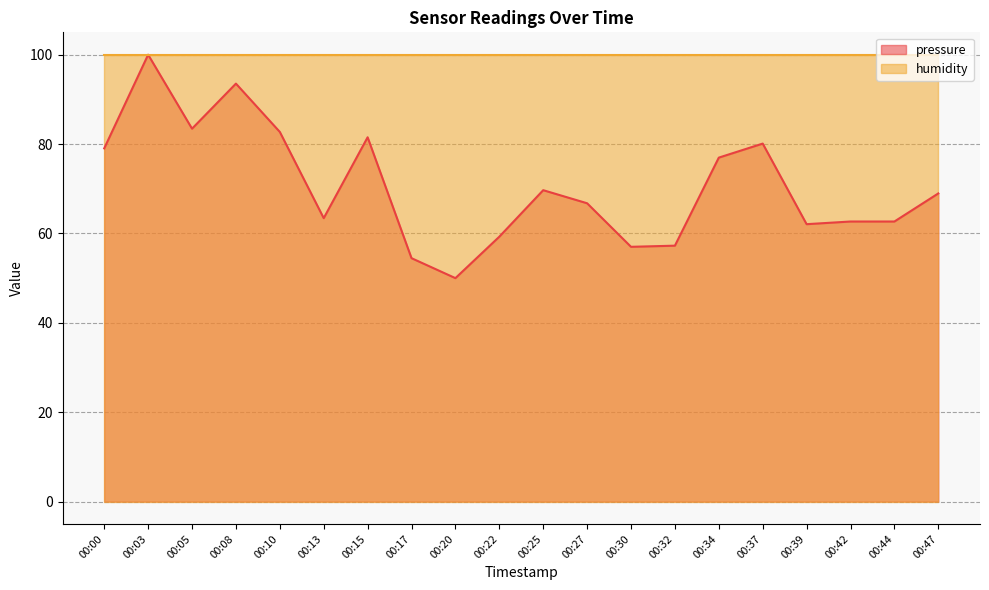

Which has a higher value, 00:44 or 00:27?

00:27